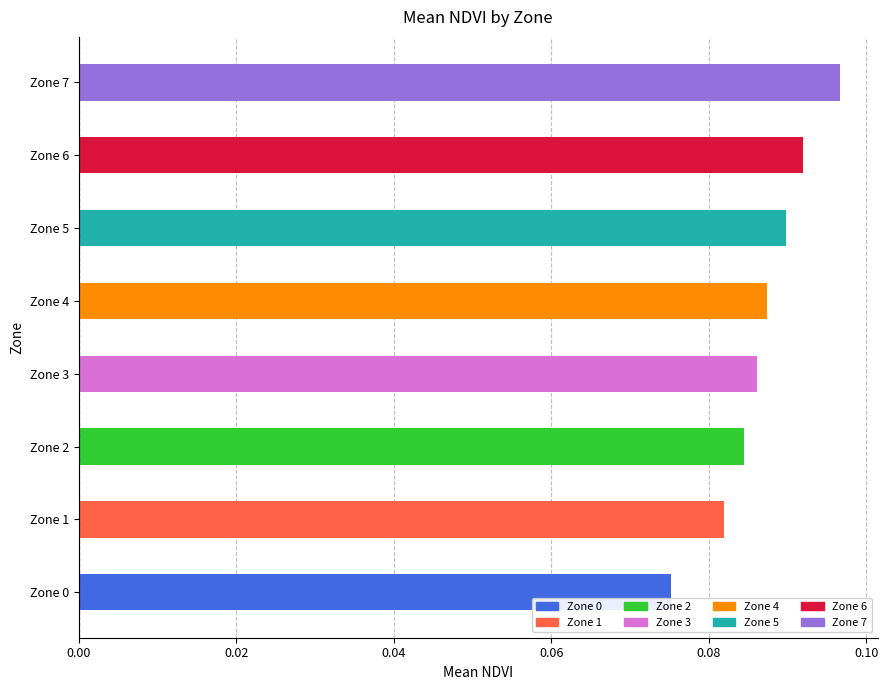

The value at Zone 2 is 0.0. True or false?

False